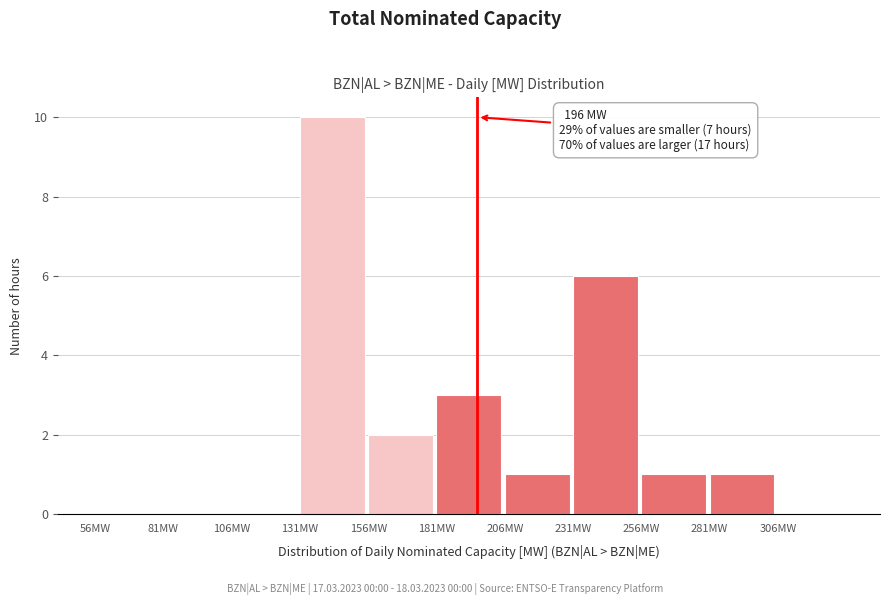

Over which range of the x-axis is the bar tallest?

131 to 156